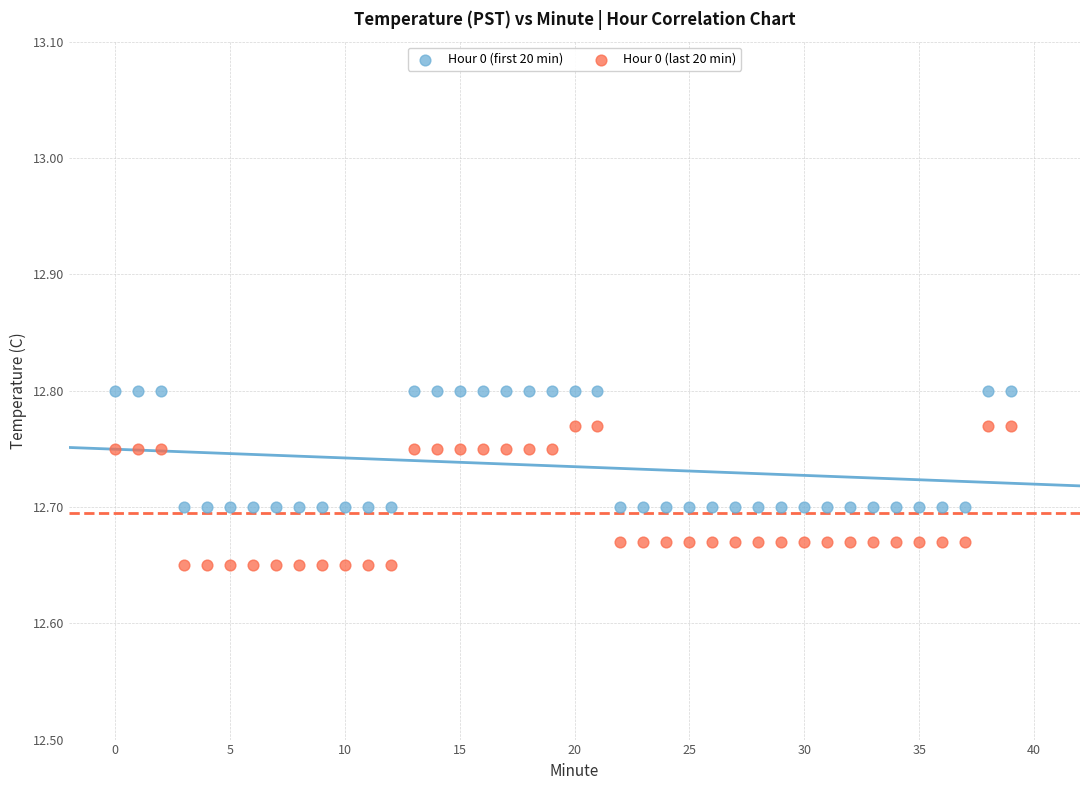

Which series reaches the maximum Y coordinate?

Hour 0 (first 20 min)